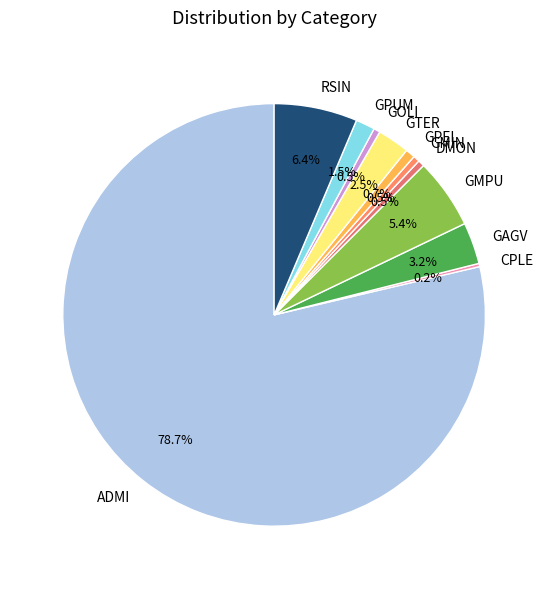

What portion of the pie excludes GTER?

97.5%